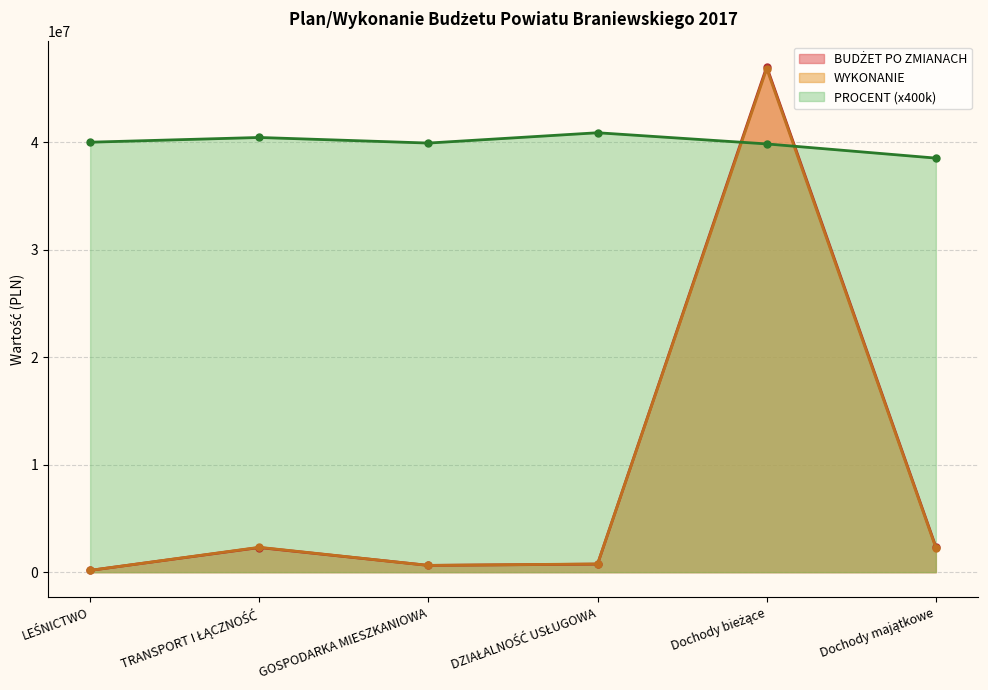

How many values in the WYKONANIE series exceed 2272407?

3